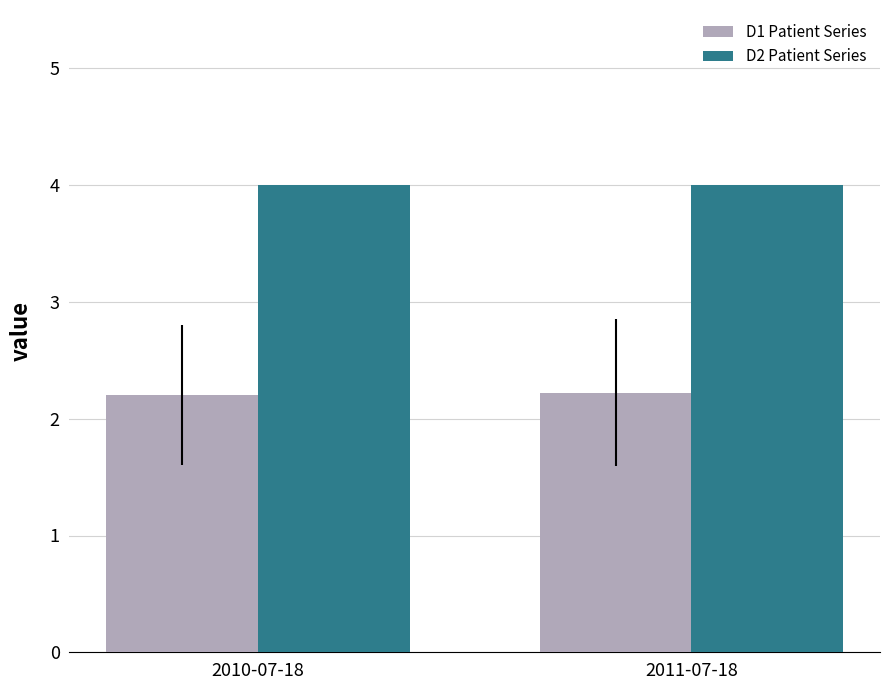

Count the number of data series in this chart.

2